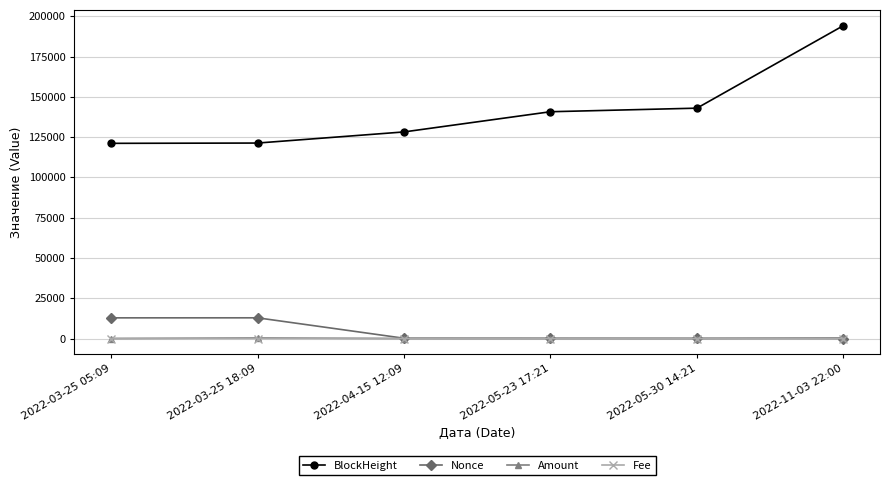

Is it true that Amount equals 376.5 at 2022-11-03 22:00?

True